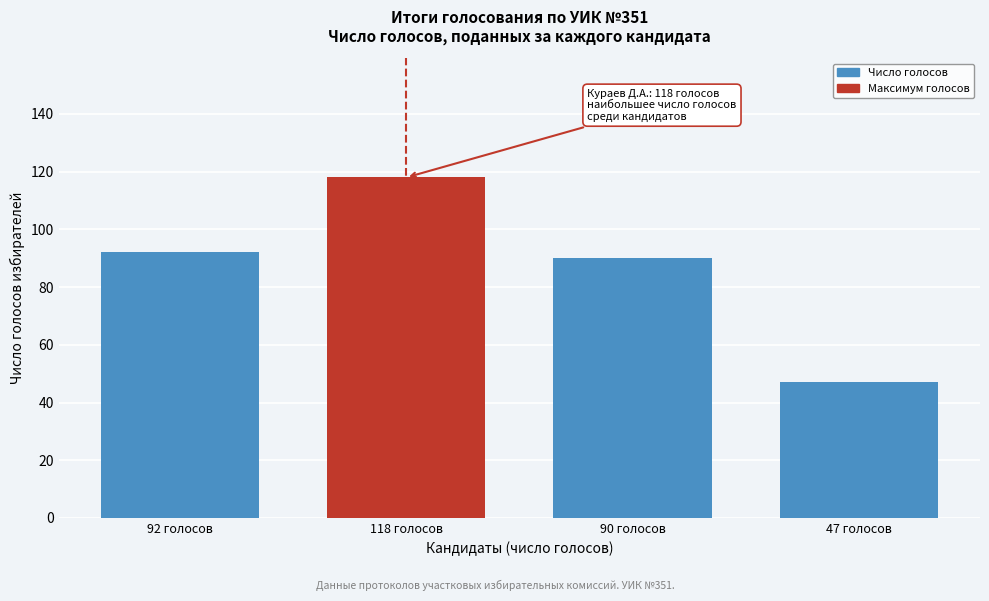

Reading right to left, transcribe all the data shown in this chart.

47	90	118	92